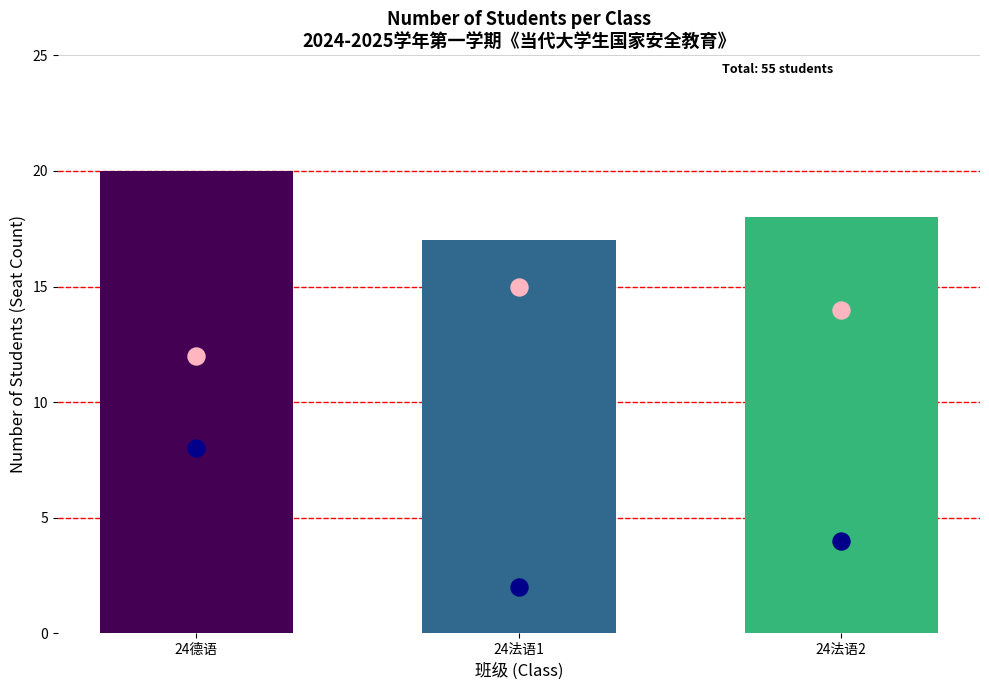

At which category is the sum across all series the highest?

24德语